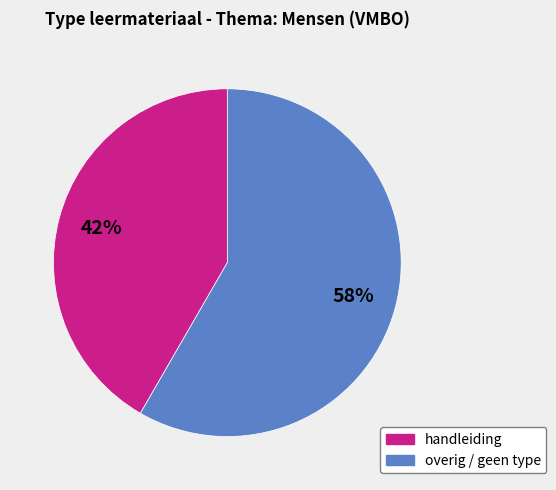

True or false: handleiding accounts for 56% of the total.

False